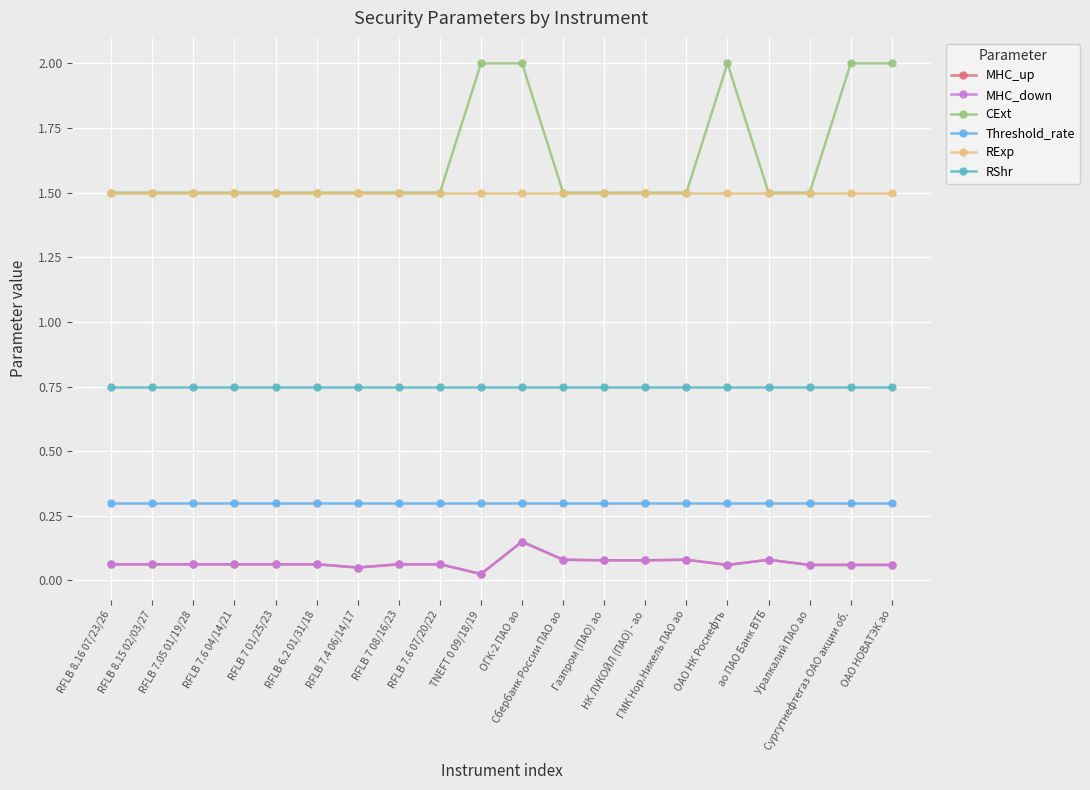

Does the chart have visible grid lines?

Yes